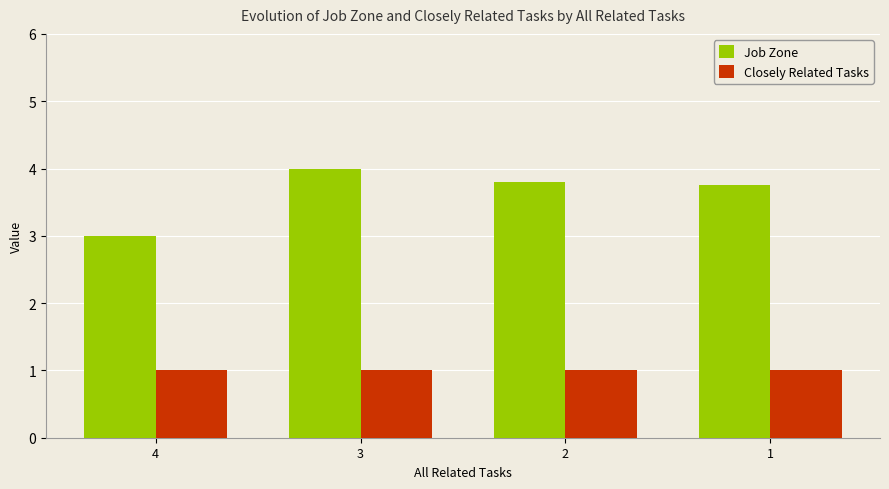

Does the chart contain stacked bars?

No